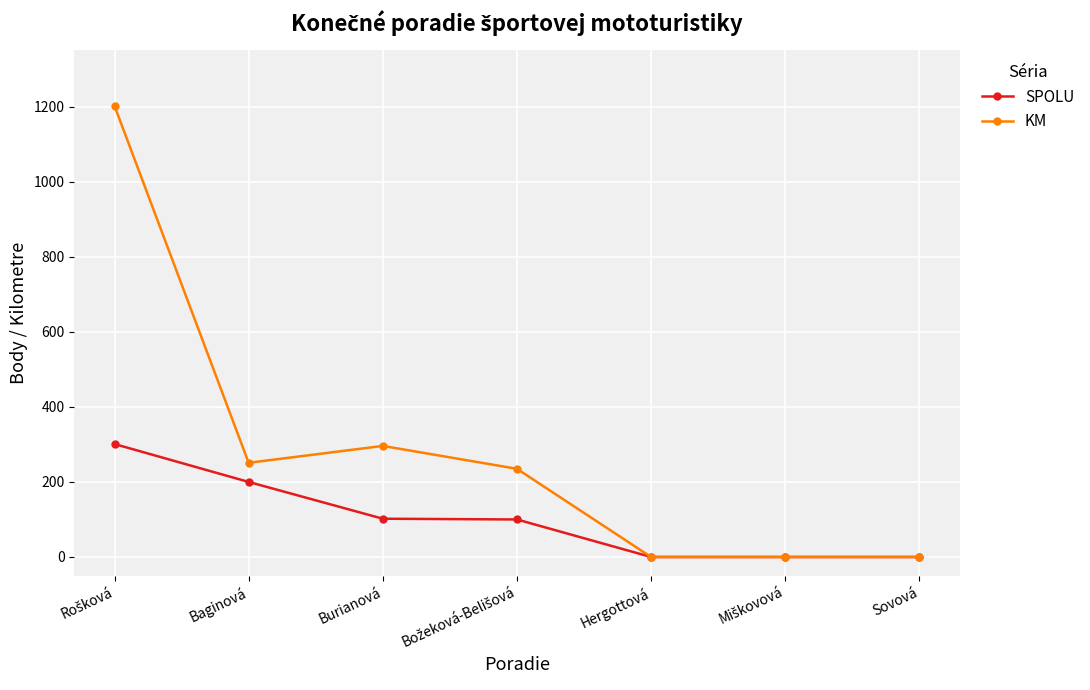

What is the total value across all series at Burianová?

398